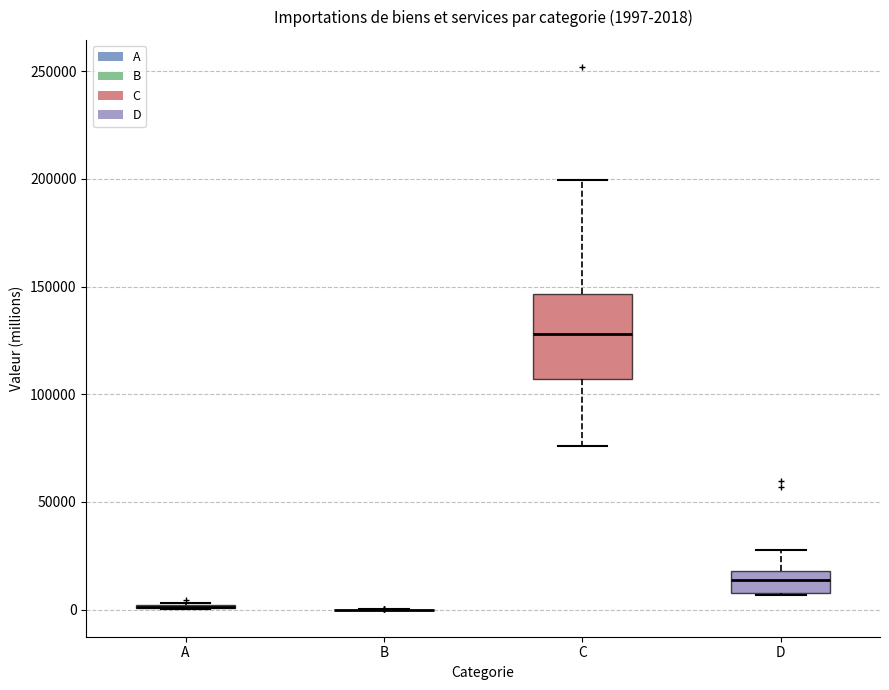

Comparing the boxes themselves (not the whiskers), which one is the tallest?

C